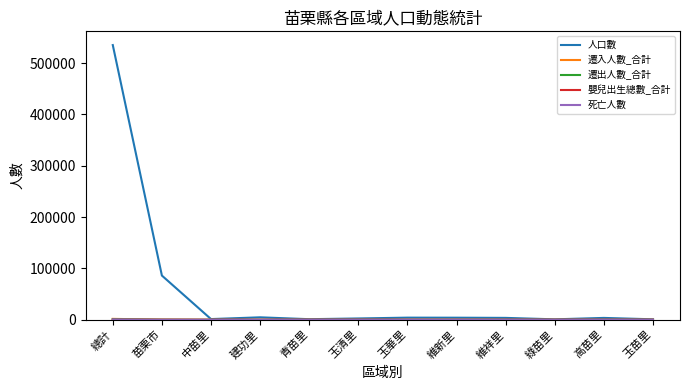

What is the maximum value shown in the chart?

535259